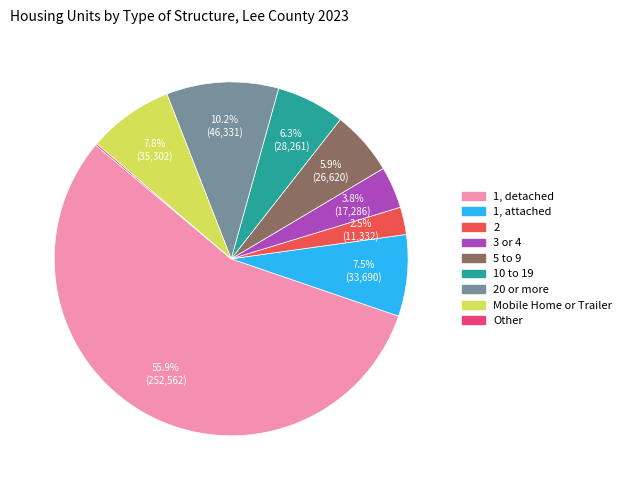

Is there any slice that represents more than half of the pie?

Yes